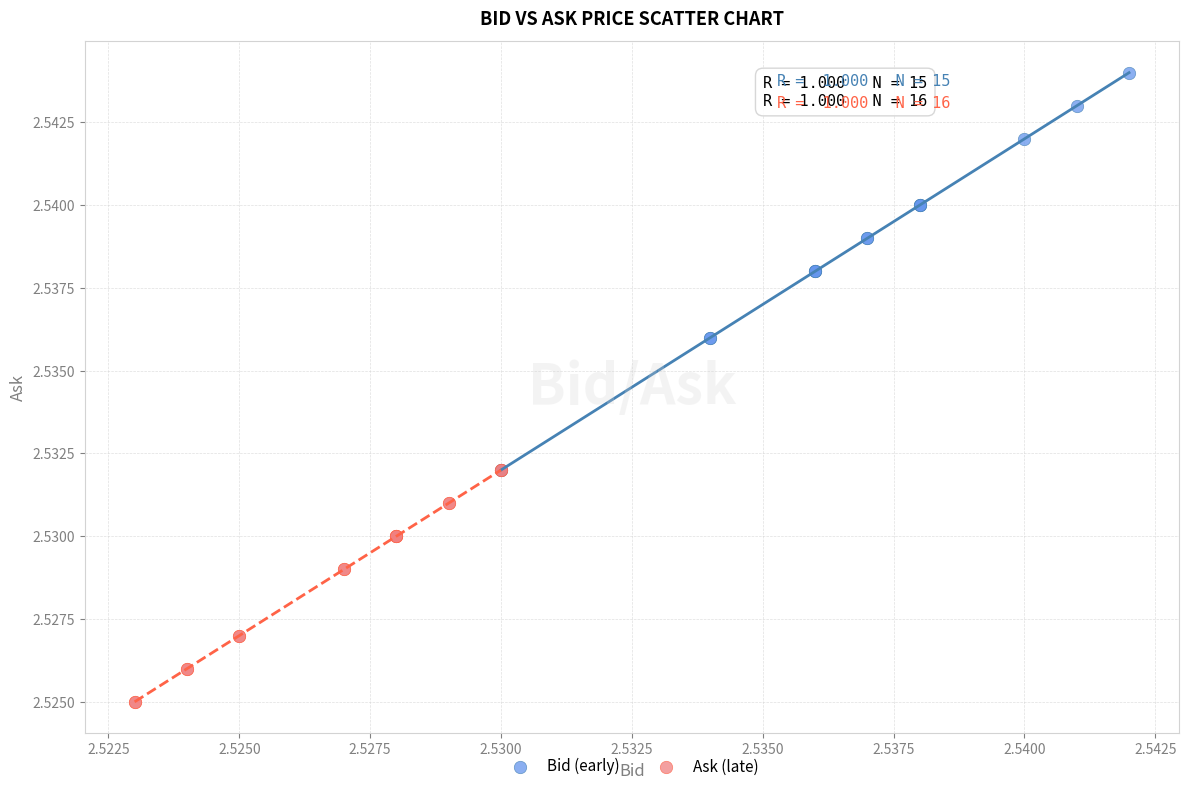

Which series contains the lowest Y value?

Ask (late)